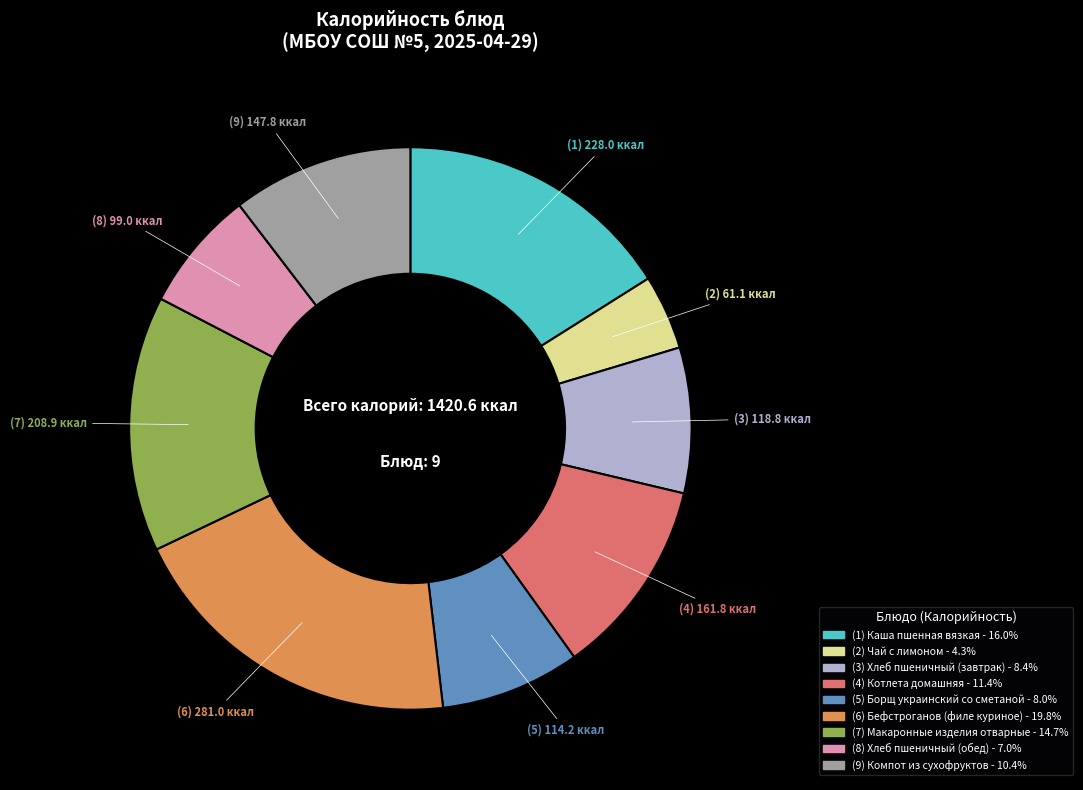

Does any single category account for the majority?

No